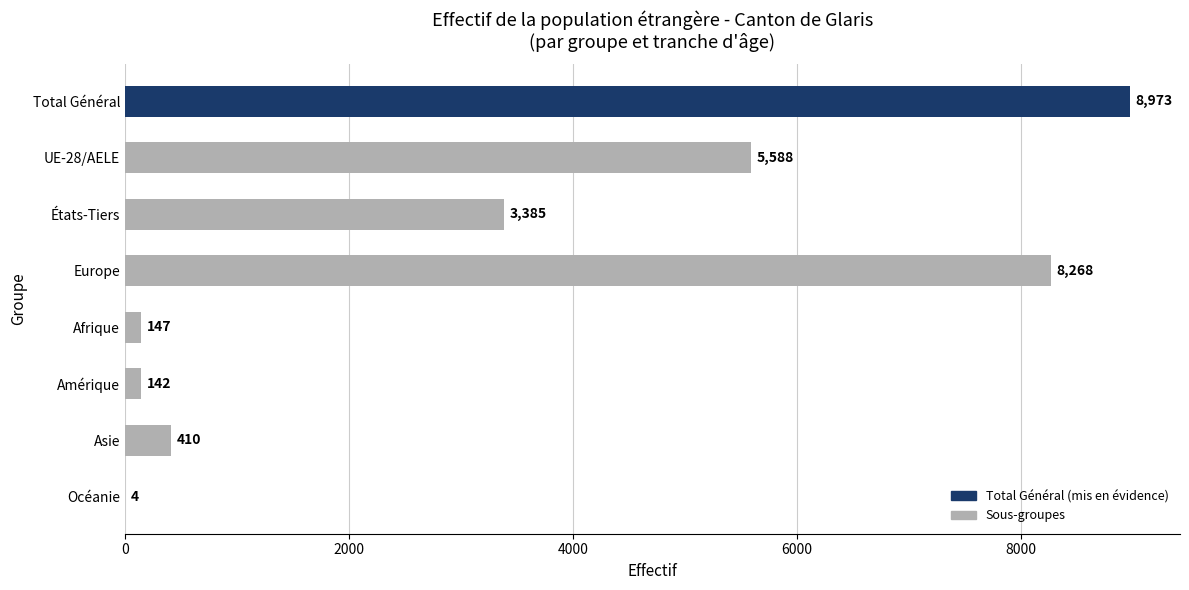

What is the ratio of the value at Total Général to the value at Europe?

1.1